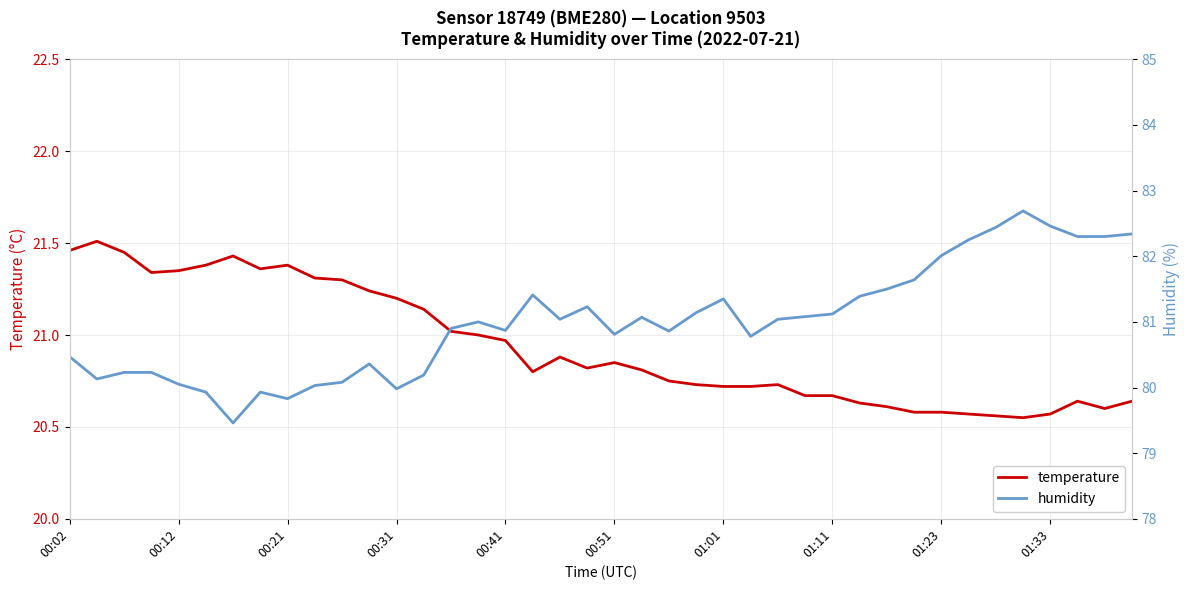

How many data points does each series have?

40